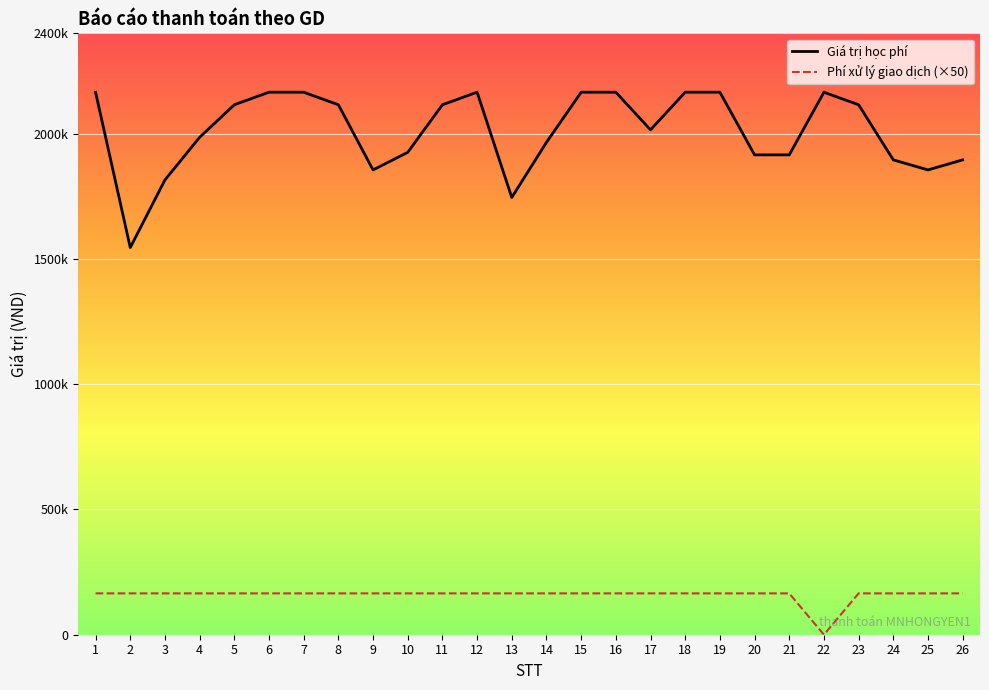

True or false: Giá trị học phí and Phí xử lý giao dịch (×50) intersect in this chart.

False